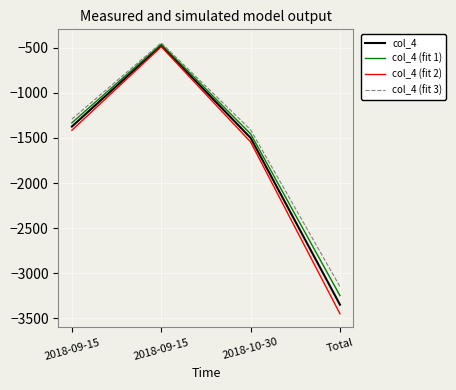

Rank the series at 2018-10-30 from highest to lowest value.

col_4 (fit 3), col_4 (fit 1), col_4, col_4 (fit 2)